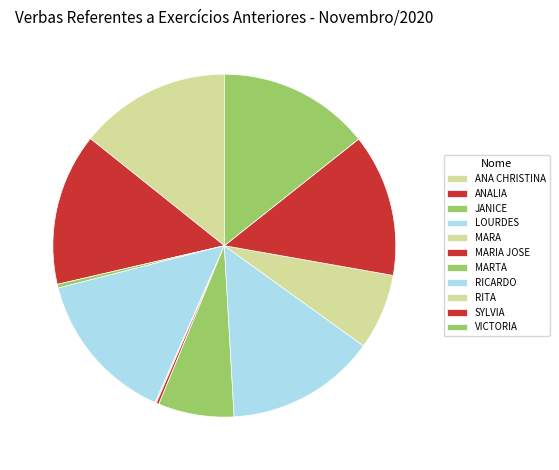

Is there any slice that represents more than half of the pie?

No